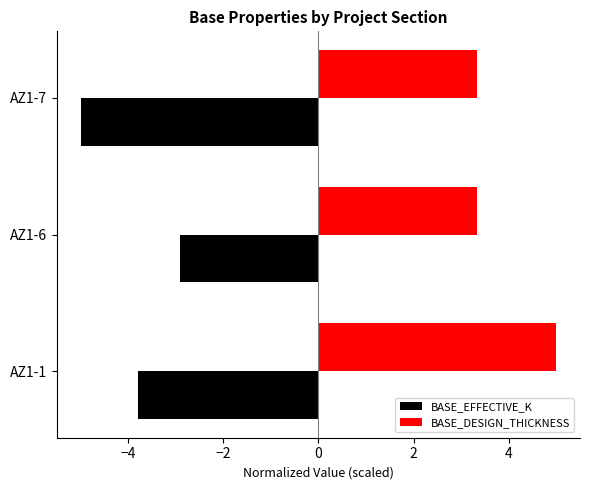

At AZ1-7, list the series in order from smallest to largest.

BASE_EFFECTIVE_K, BASE_DESIGN_THICKNESS